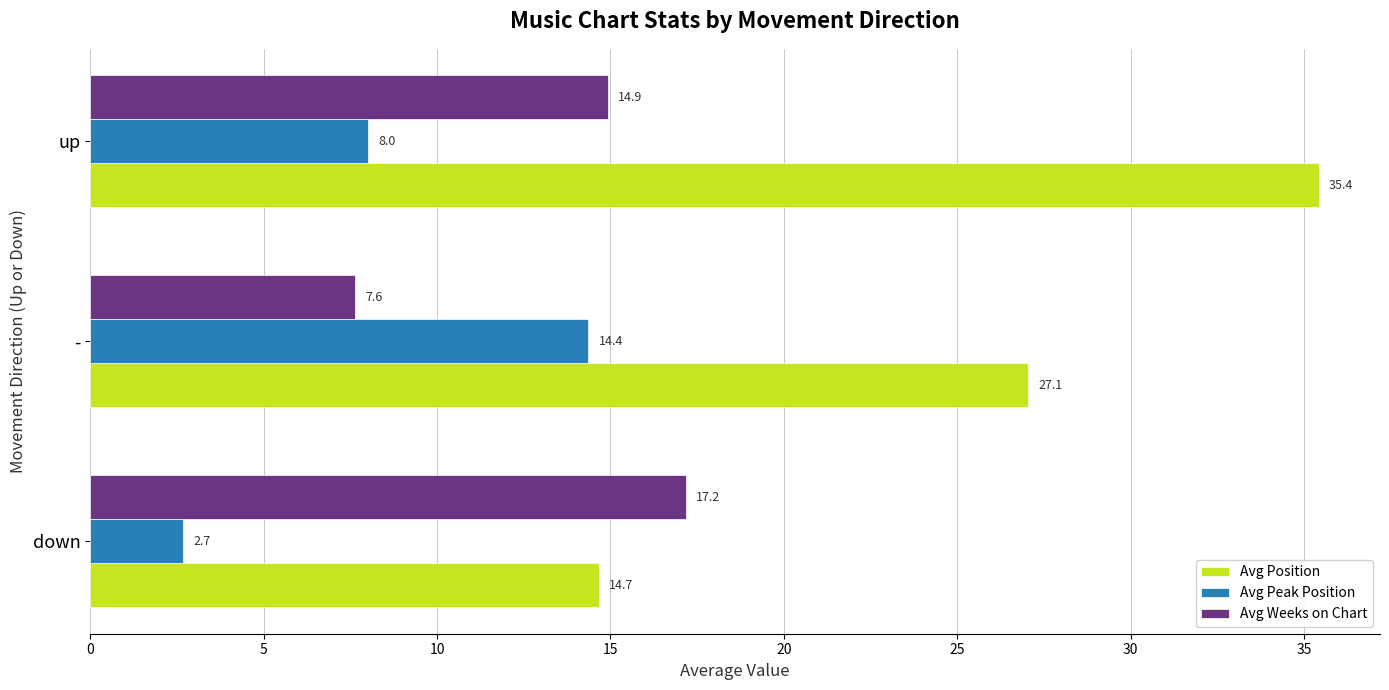

Rank the series by their average value, from highest to lowest.

Avg Position, Avg Weeks on Chart, Avg Peak Position